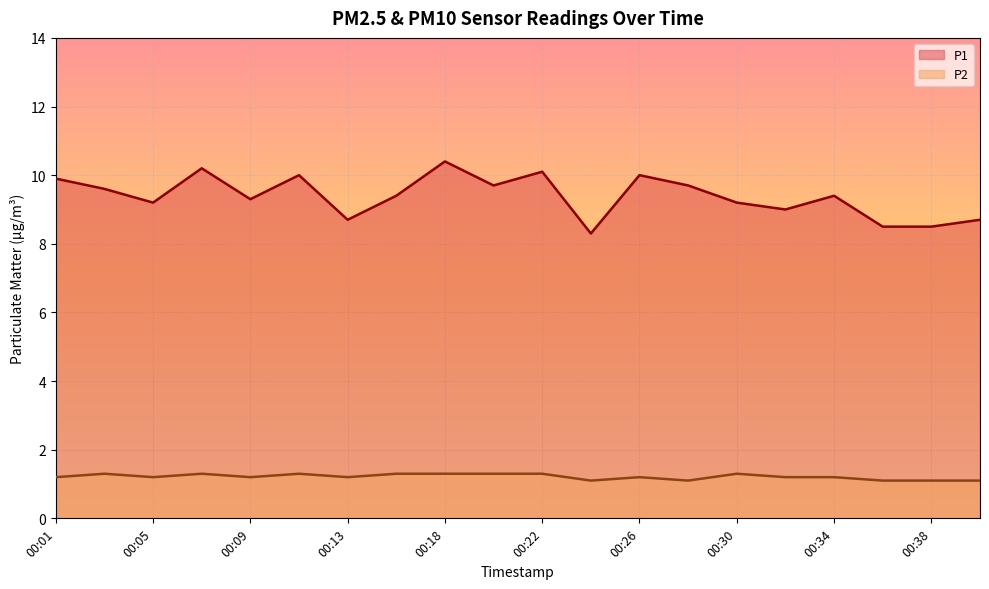

True or false: P2 and P1 intersect in this chart.

False